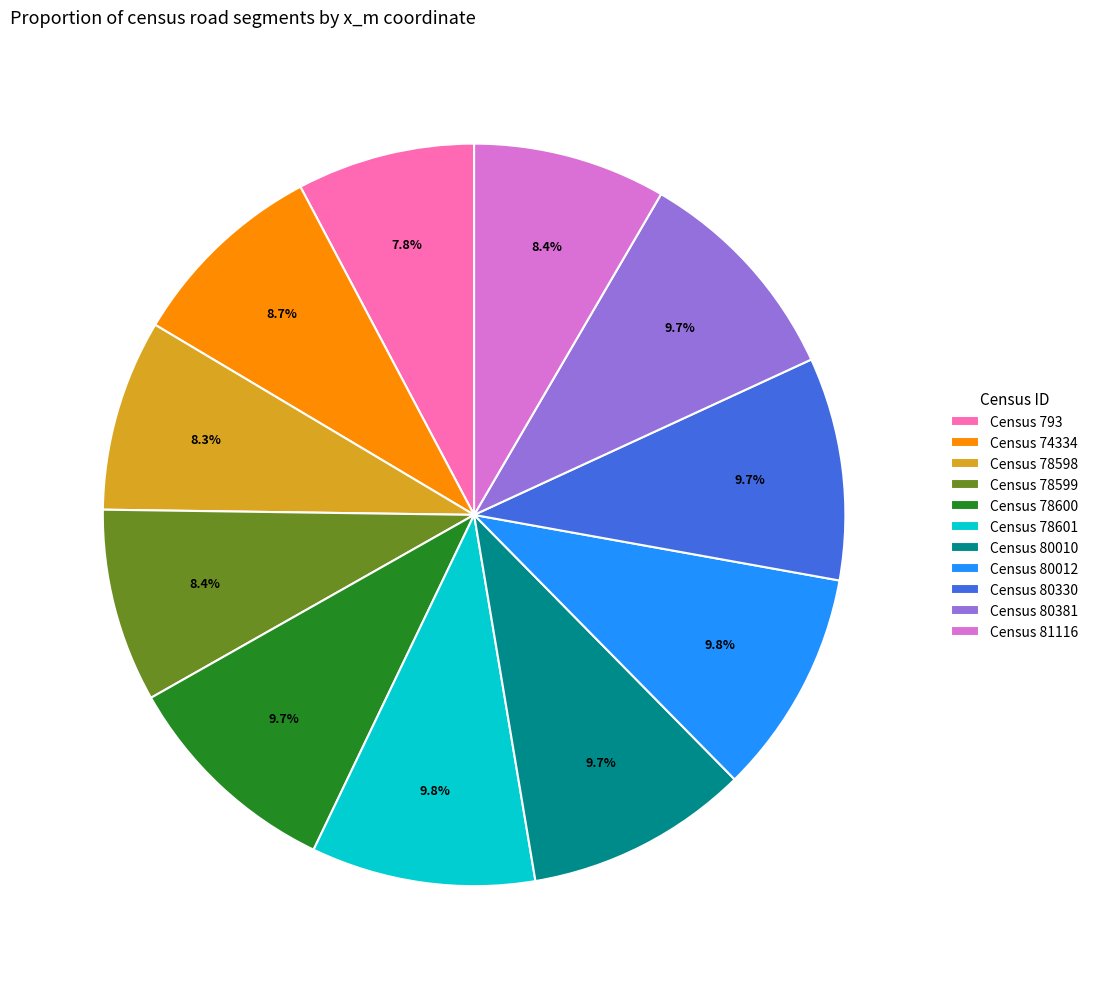

Count the number of slices in the pie.

11